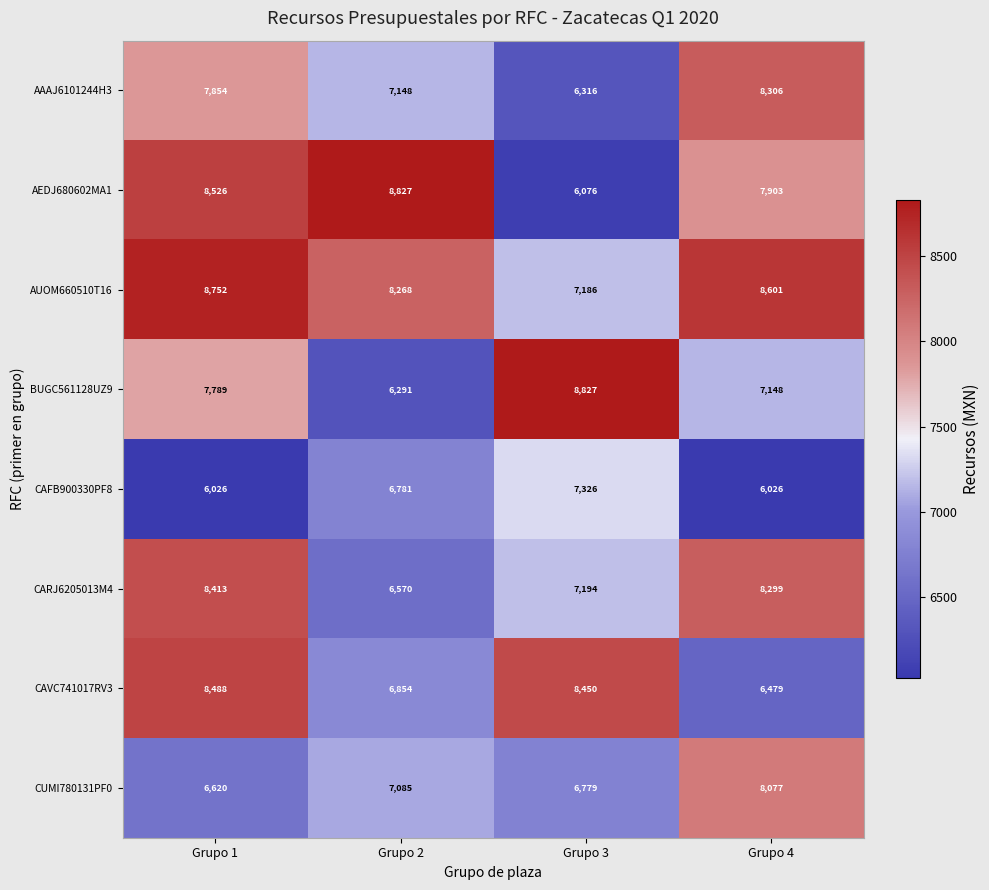

Read the AAAJ6101244H3 value at Grupo 2, to the nearest 100.

7100